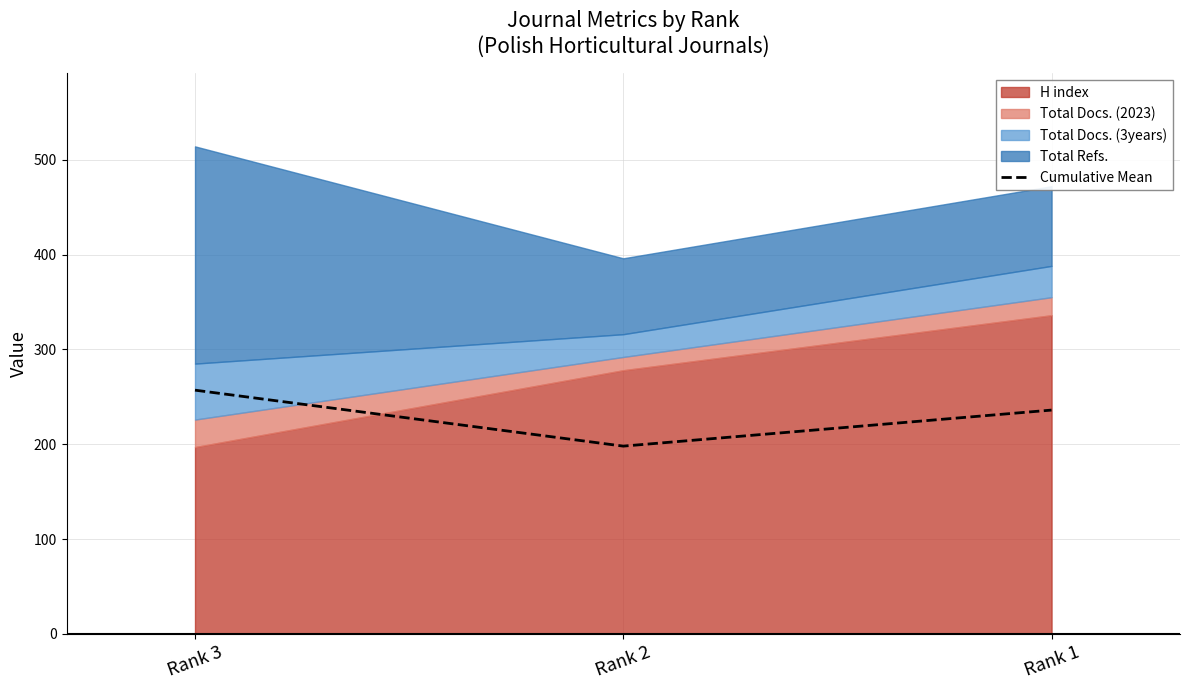

At which category does the chart reach its peak across all series?

Rank 3